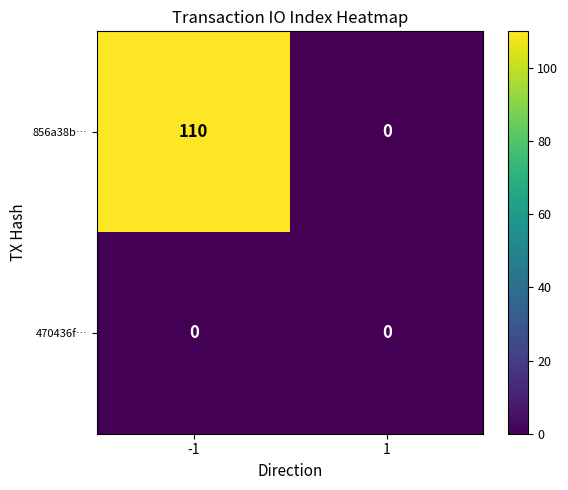

What is the average value of the 856a38b… series?

55